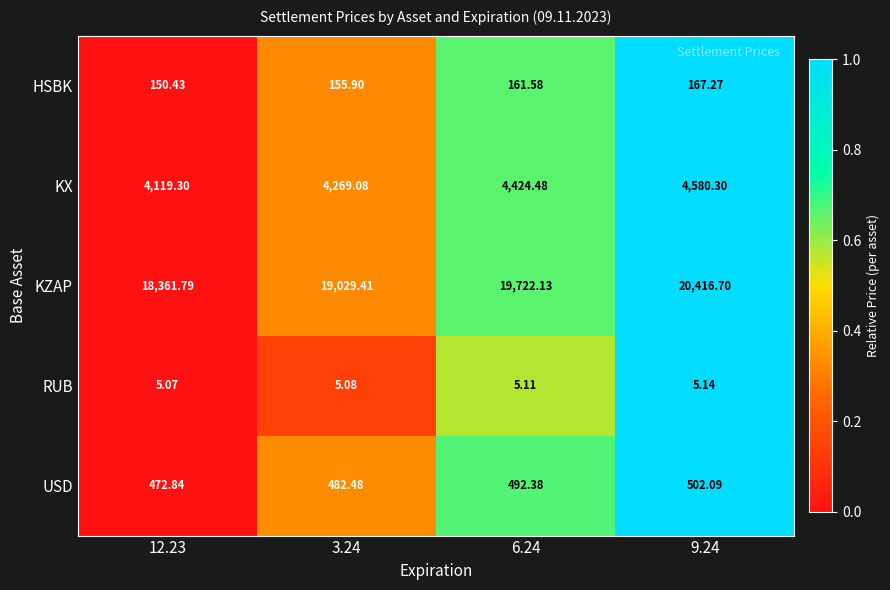

Is the value of KZAP at 9.24 greater than the value of RUB at 6.24?

Yes